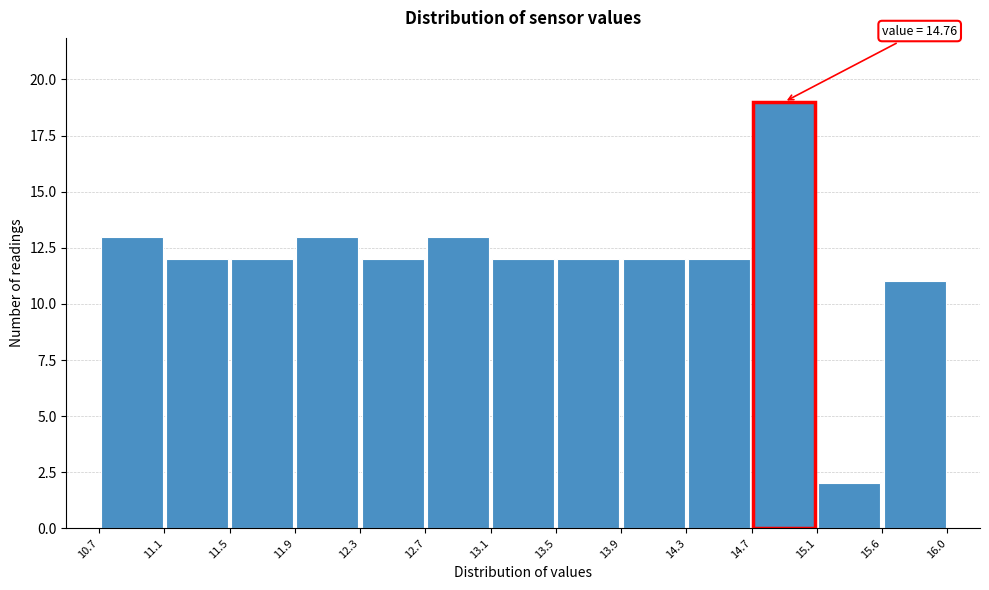

Which range on the x-axis has the tallest bar?

14.7 to 15.1